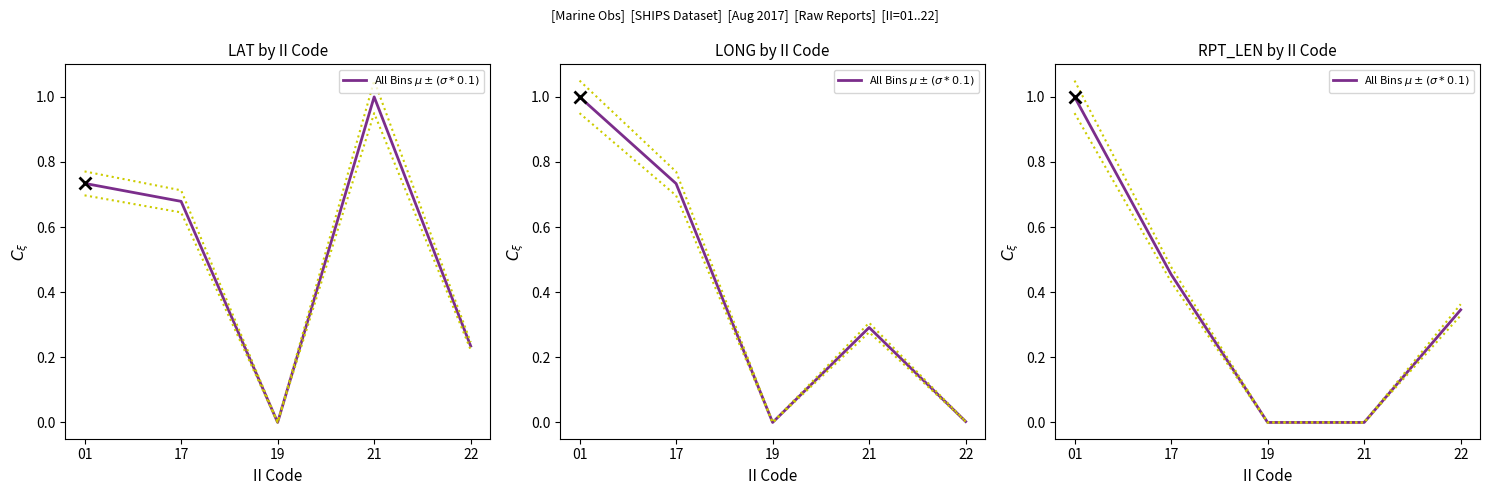

What is the difference between the maximum and minimum values?

1.0